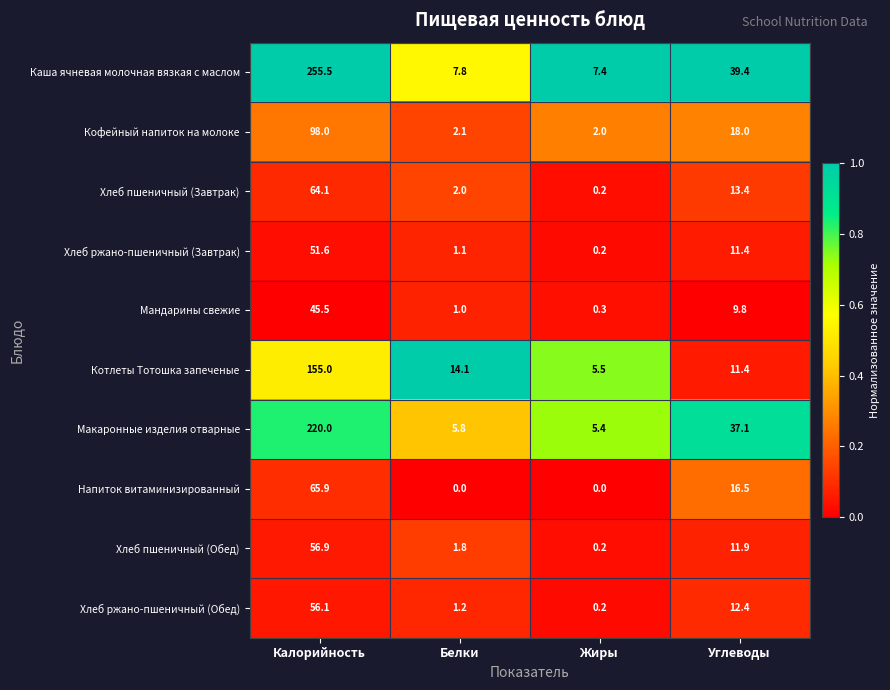

True or false: Мандарины свежие has a value of 14.6 at Углеводы.

False